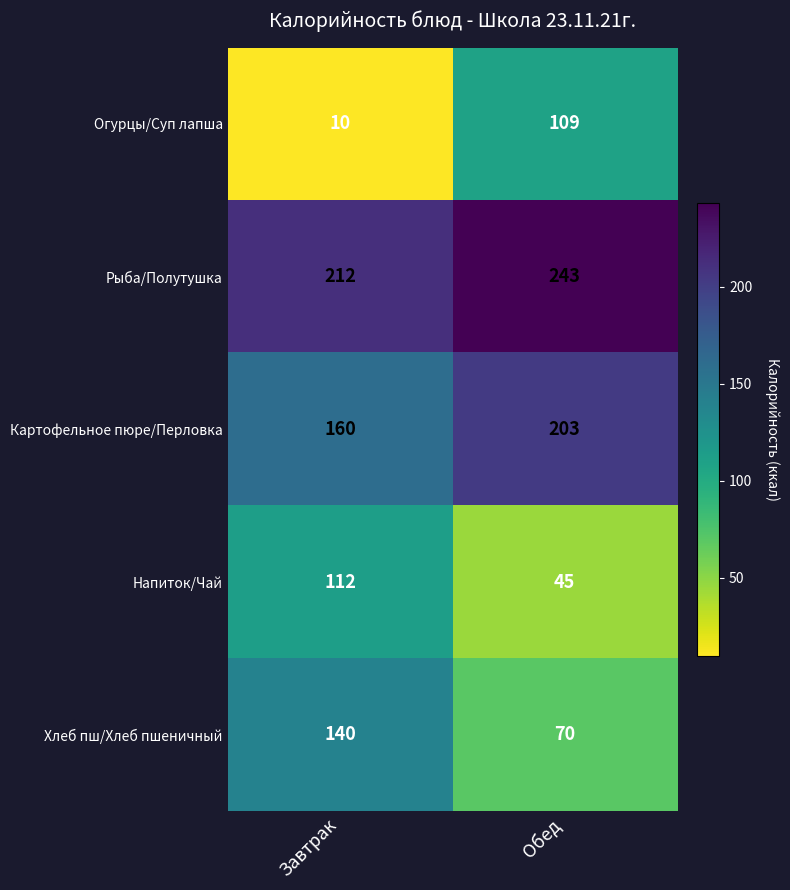

At which category does the chart reach its minimum across all series?

Завтрак